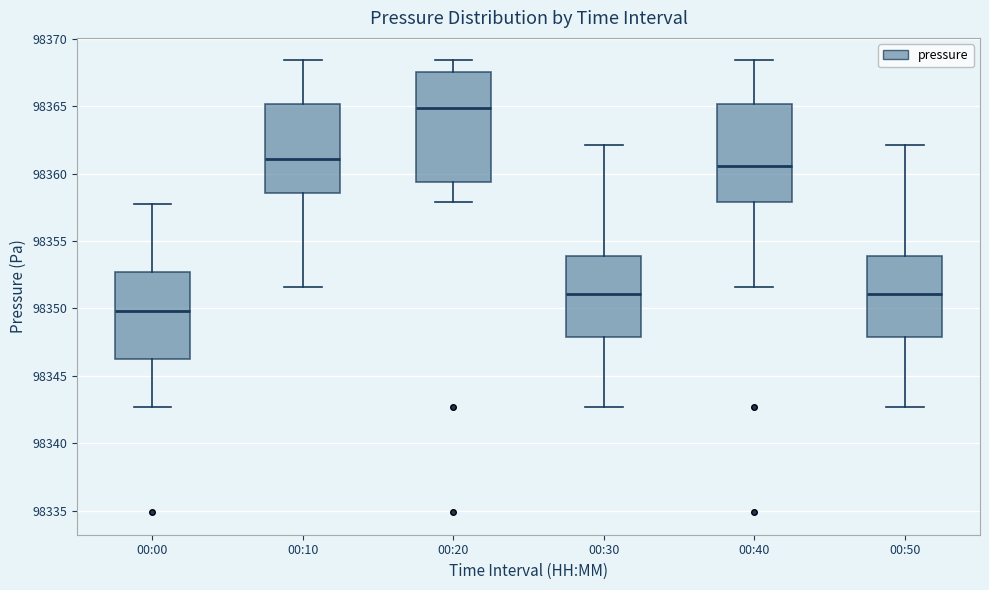

Reading left to right, read every box against the y-axis: the position of its median line, the range the box covers, and the ends of its whiskers. The values are not printed on the chart, so give them approximately, as read against the axis.

00:00: median 98350.0, box 98346.5 to 98352.5, whiskers 98342.5 to 98358.0
00:10: median 98361.0, box 98358.5 to 98365.0, whiskers 98351.5 to 98368.5
00:20: median 98365.0, box 98359.5 to 98367.5, whiskers 98358.0 to 98368.5
00:30: median 98351.0, box 98348.0 to 98354.0, whiskers 98342.5 to 98362.0
00:40: median 98360.5, box 98358.0 to 98365.0, whiskers 98351.5 to 98368.5
00:50: median 98351.0, box 98348.0 to 98354.0, whiskers 98342.5 to 98362.0